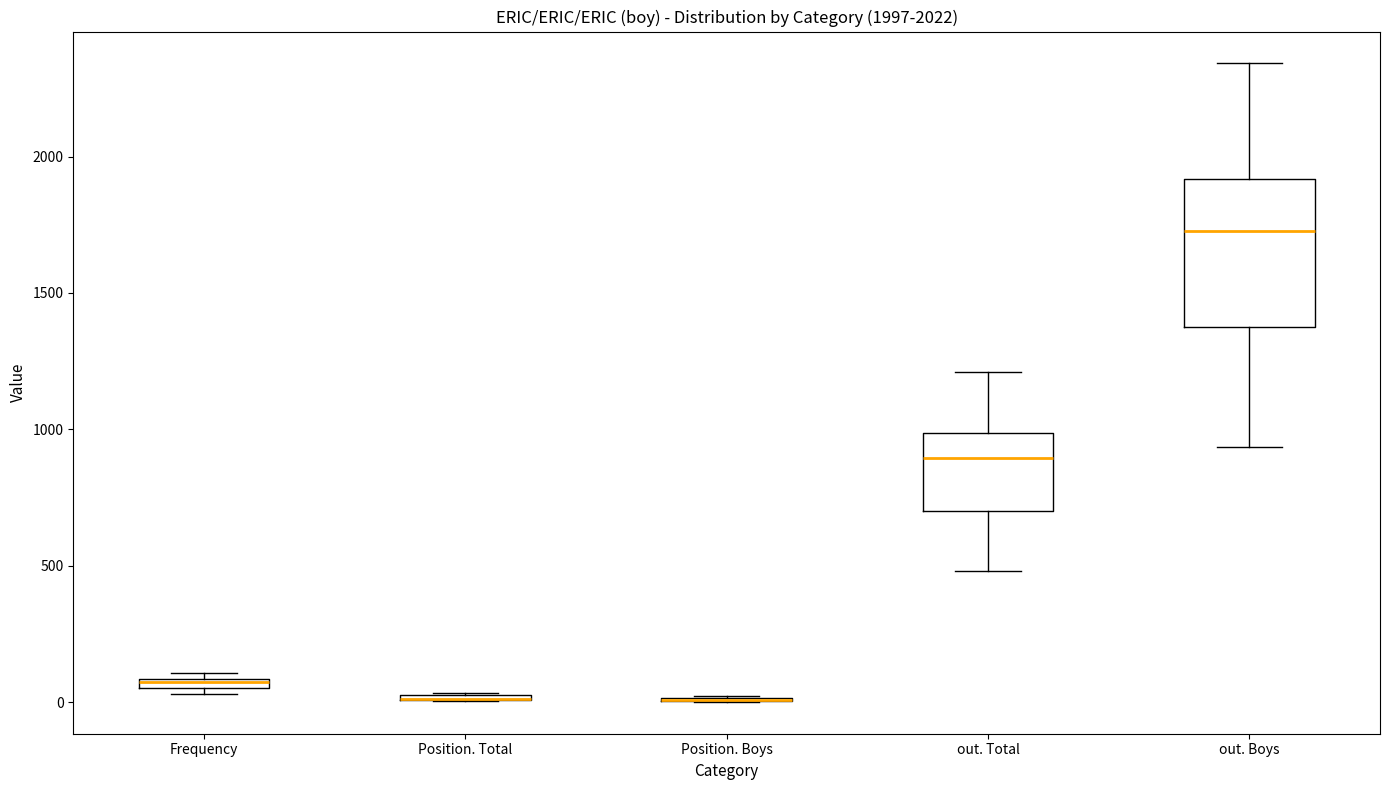

Which box is the tallest, from its lower edge to its upper edge?

out. Boys